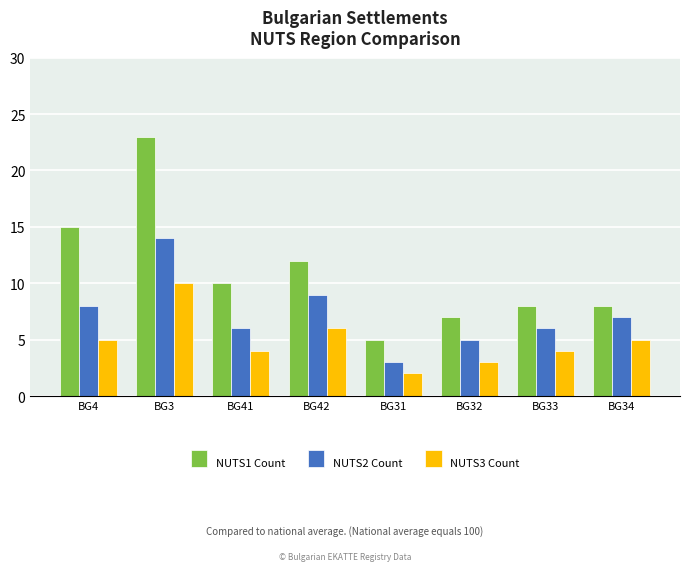

Which category has the highest value across all series?

BG3